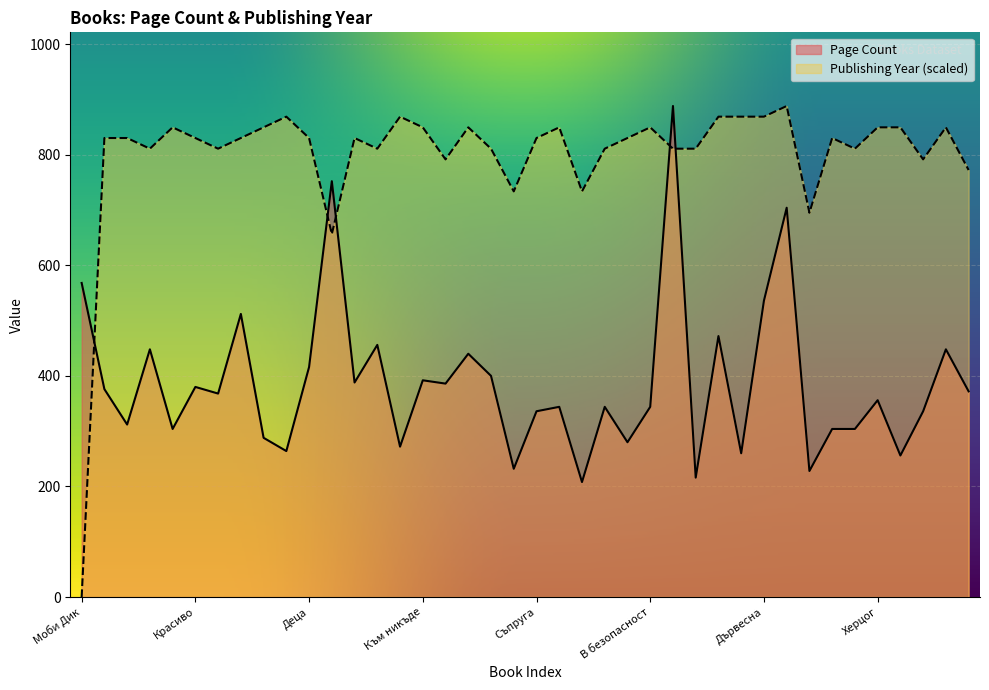

How many lines are shown in the chart?

2